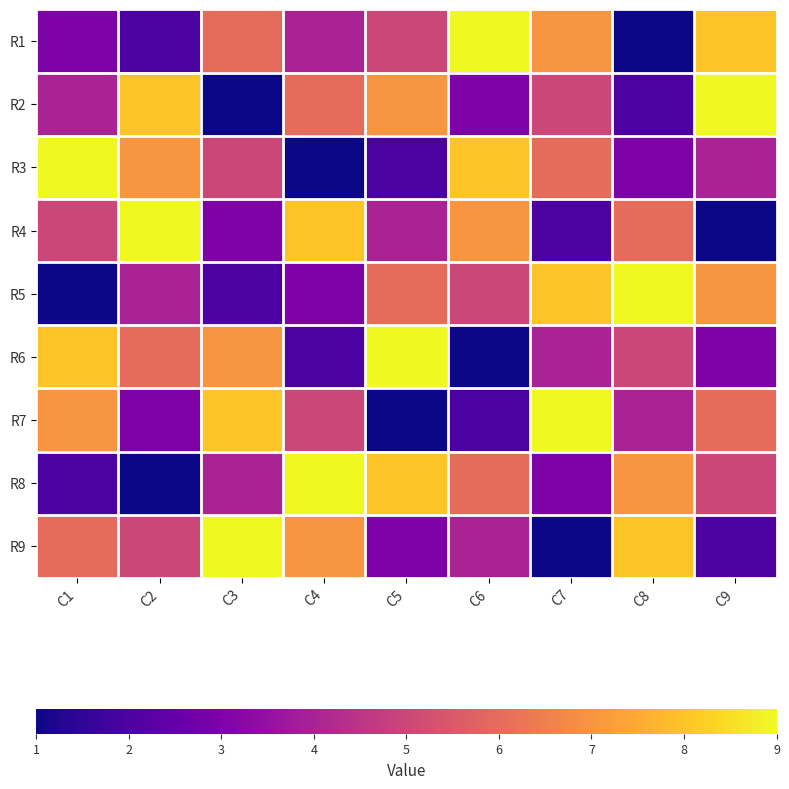

What is the total value across all series at C7?

45